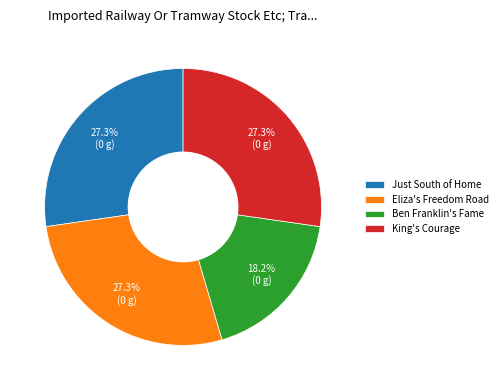

How many segments does this pie chart have?

4